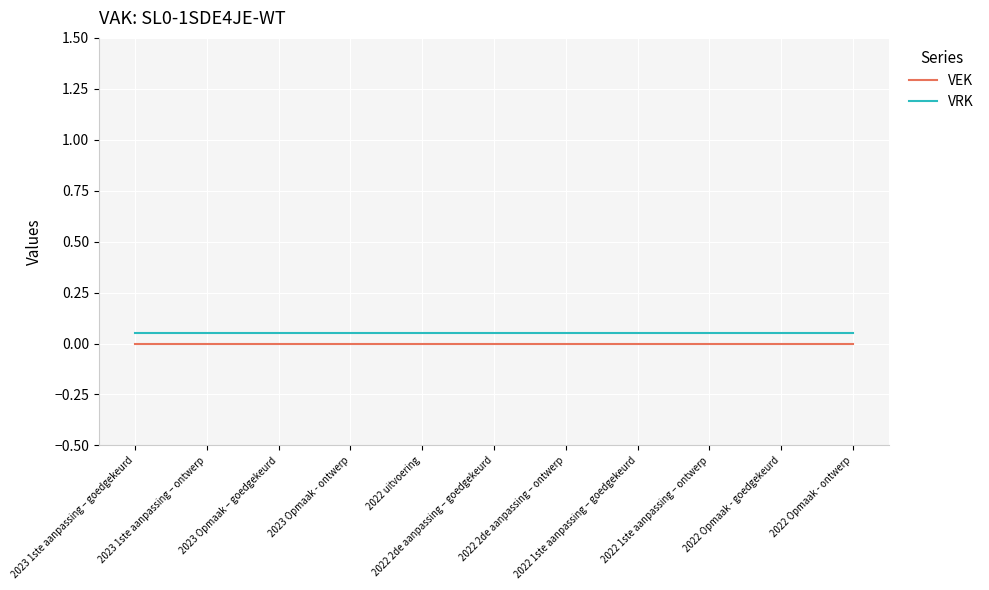

The value of VRK at 2022 Opmaak - goedgekeurd is 0.1. True or false?

False